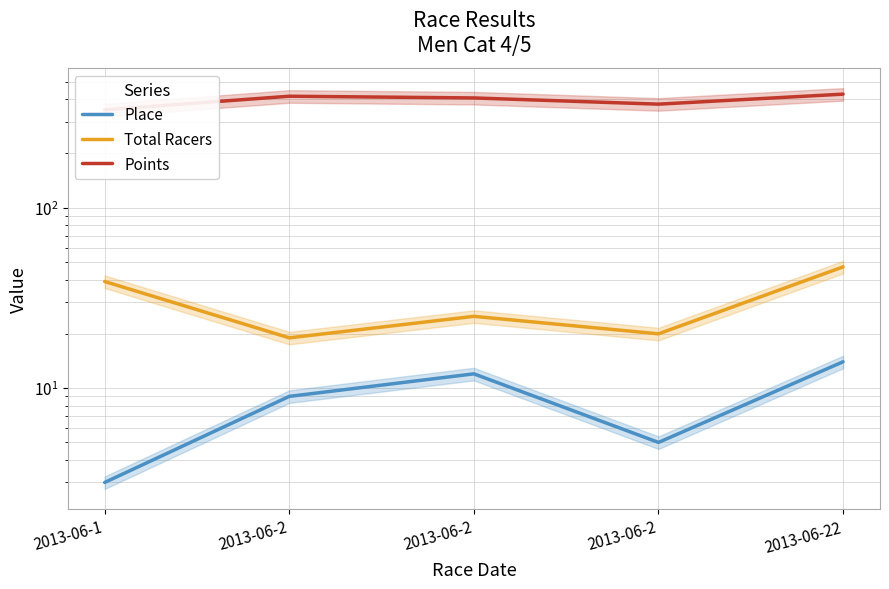

The Total Racers series shows 7.7 at 2013-06-2. True or false?

False